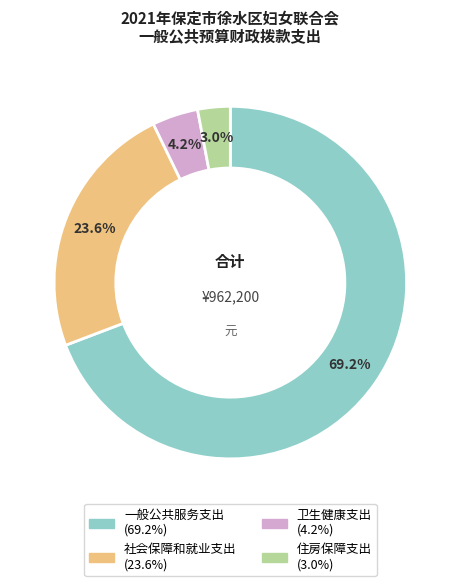

True or false: 住房保障支出 accounts for 13% of the total.

False